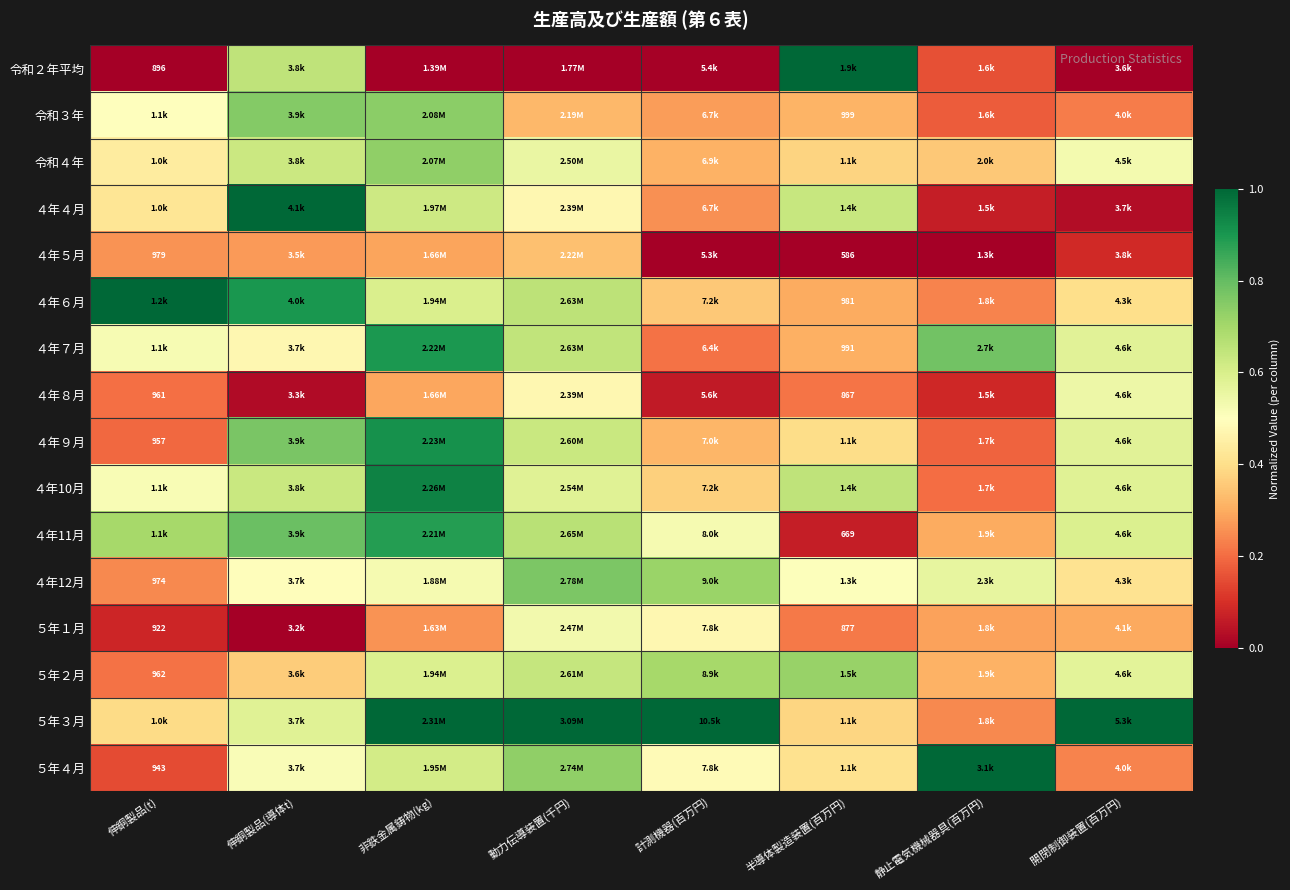

At which label is 令和３年 closest to 0?

静止電気機械器具(百万円)